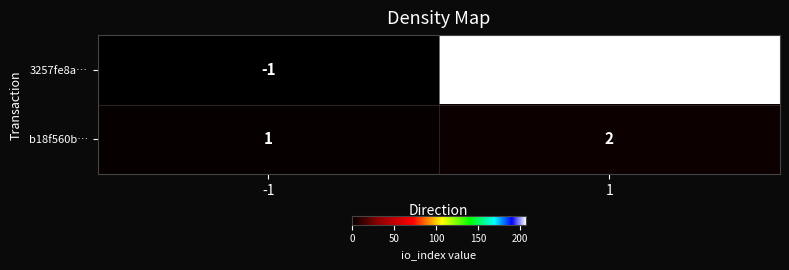

How many negative values does the 3257fe8a… series have?

1